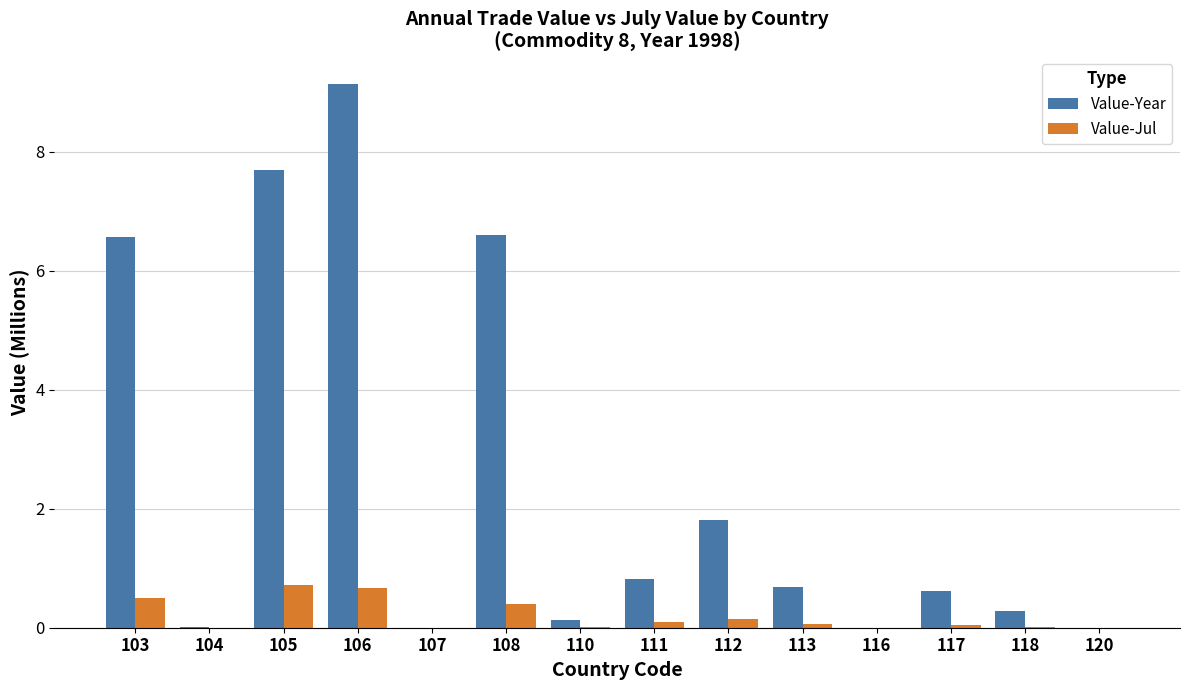

Count the number of categories in the chart.

14